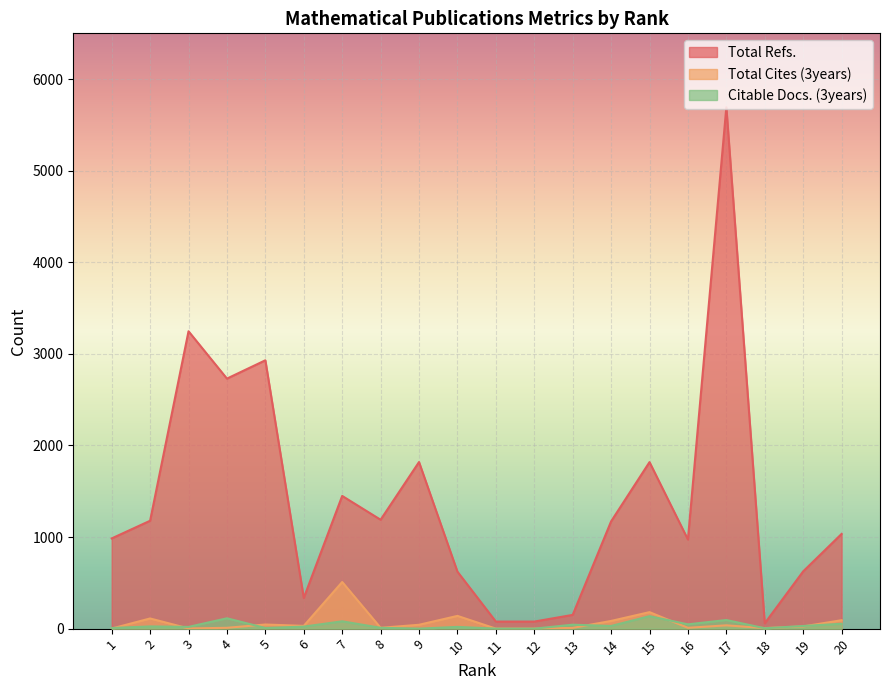

True or false: Citable Docs. (3years) has more than 0 interior local peaks.

True